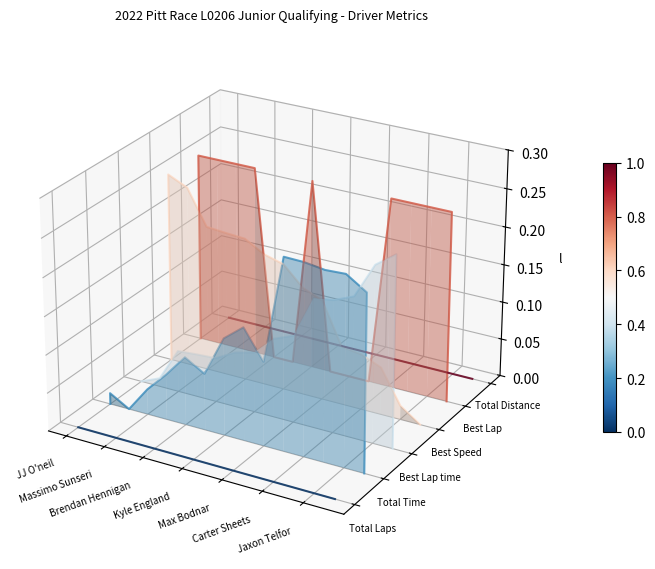

True or false: Best Lap and Total Laps intersect in this chart.

False